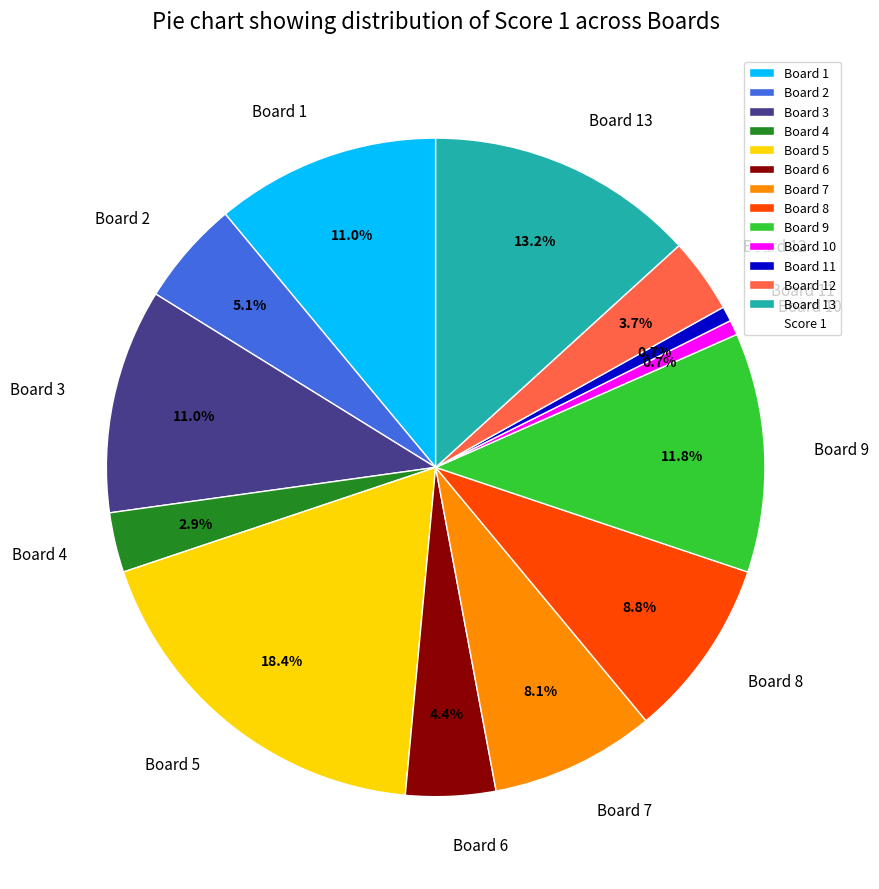

Does any single category account for the majority?

No